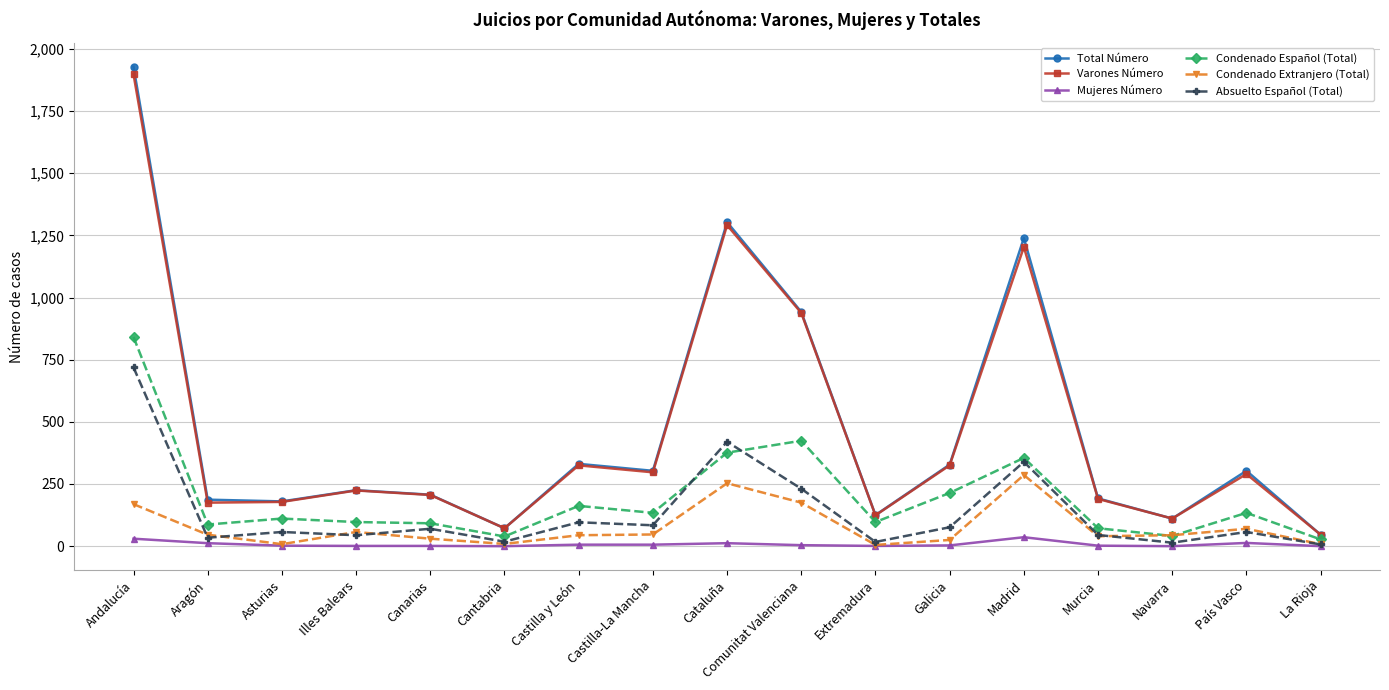

What is the label of the 3rd point from the right?

Navarra